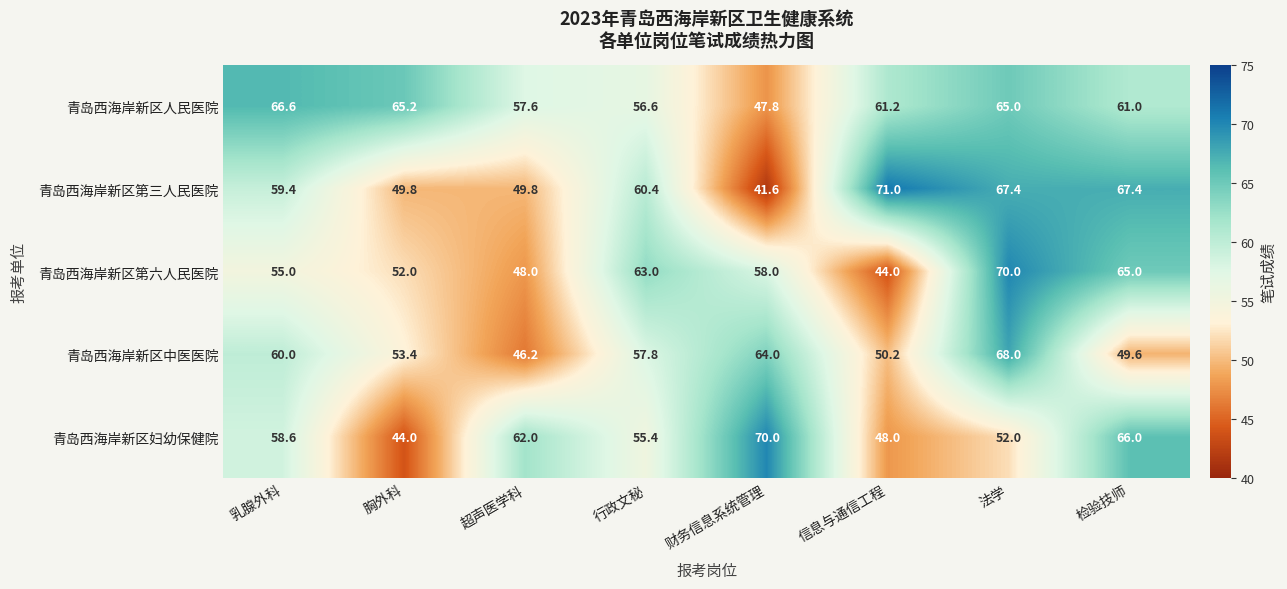

How many categories are shown in the chart?

8